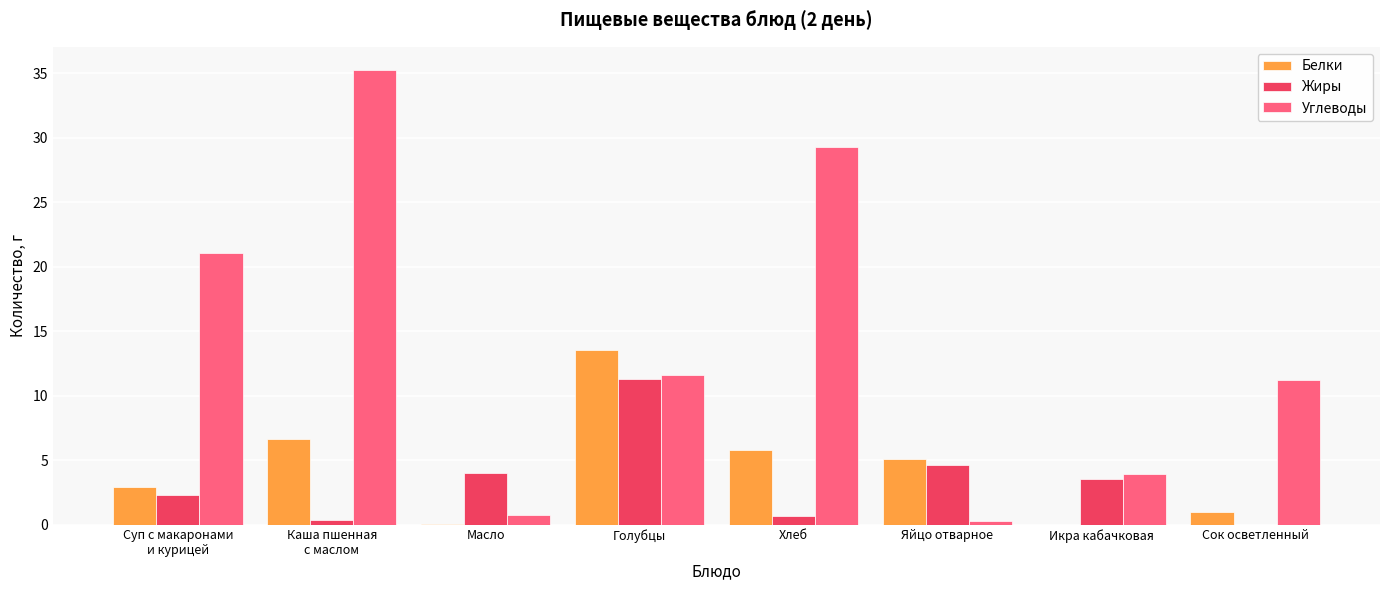

How many categories are shown in the chart?

8